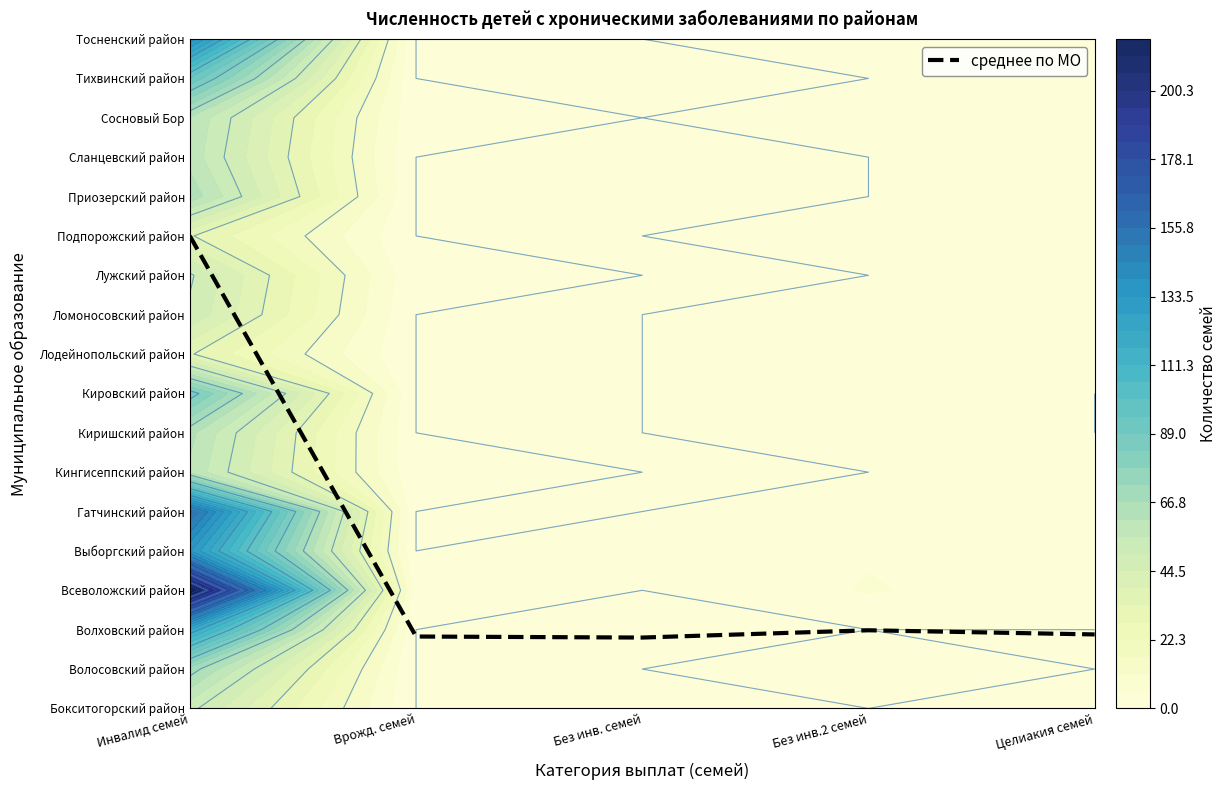

Where is the data nearest to the value 6?

Без инв.2 семей